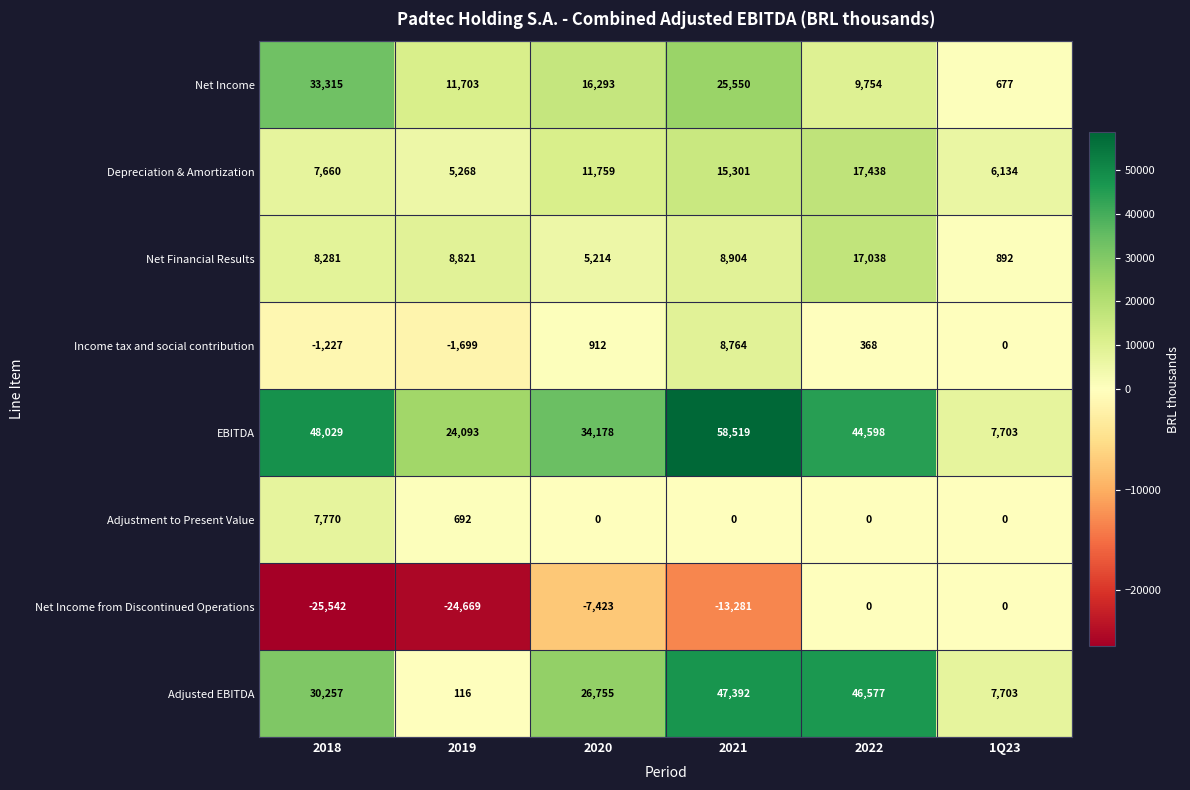

What is the total value across all series at 2018?

108543